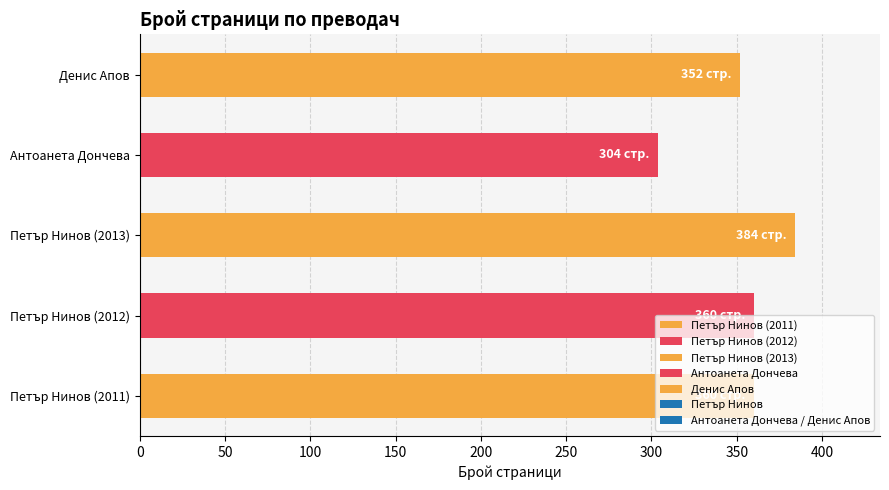

The chart shows a value of 352 at Денис Апов. True or false?

True